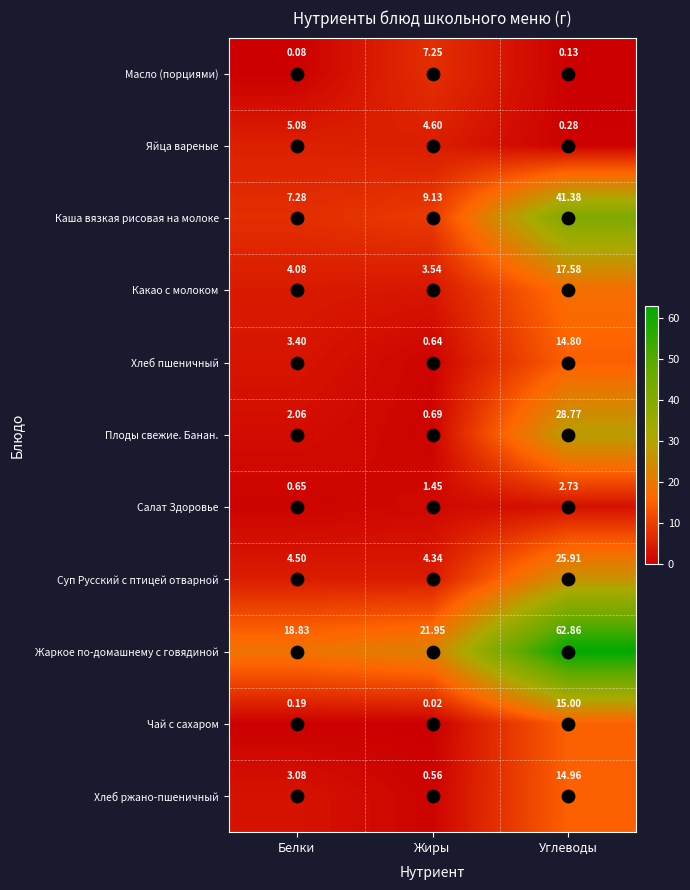

At which category is the sum across all series the highest?

Углеводы